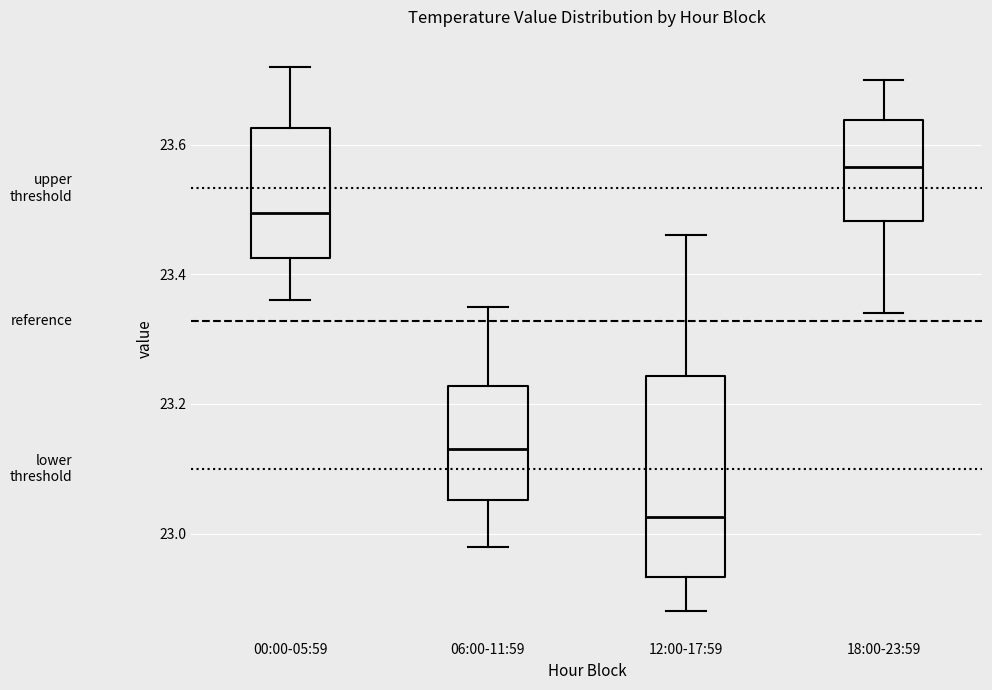

Where does the lower whisker of the box for 00:00-05:59 end on the y-axis? The values are not printed on the chart, so give them approximately, as read against the axis.

23.36